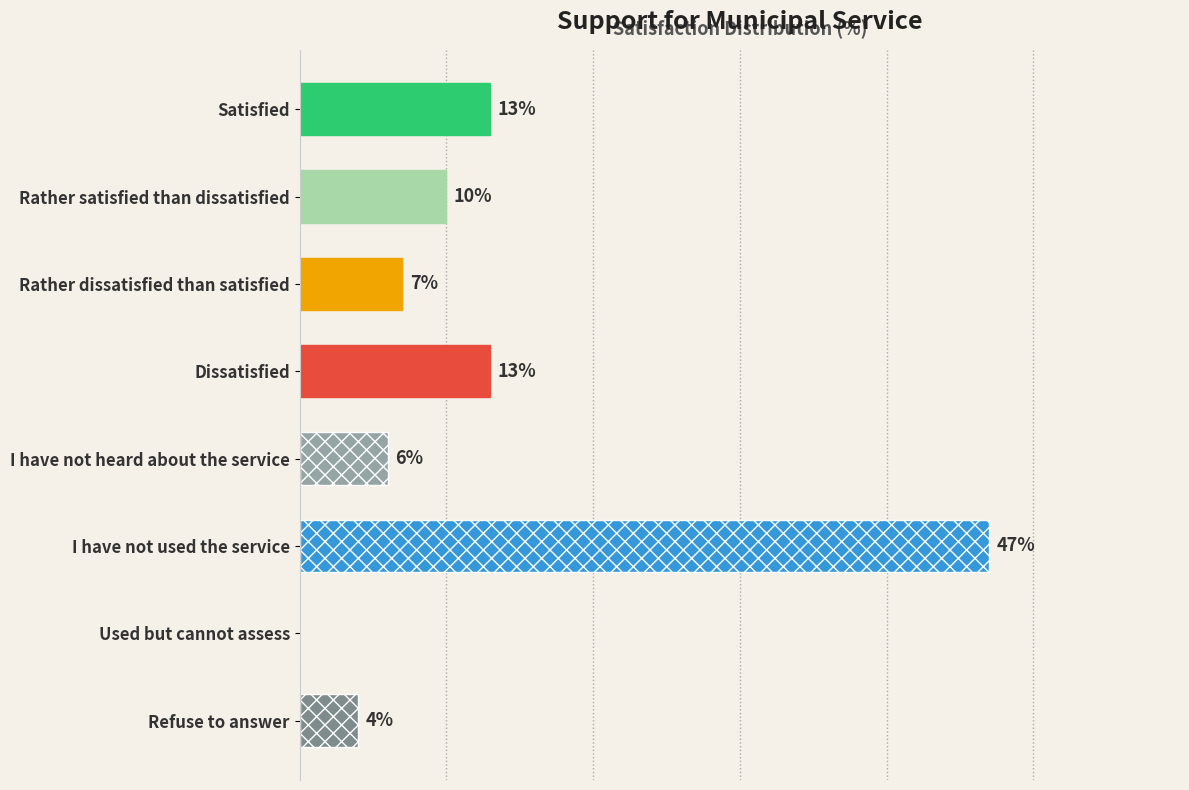

Are the bars grouped side by side (vs. stacked)?

No